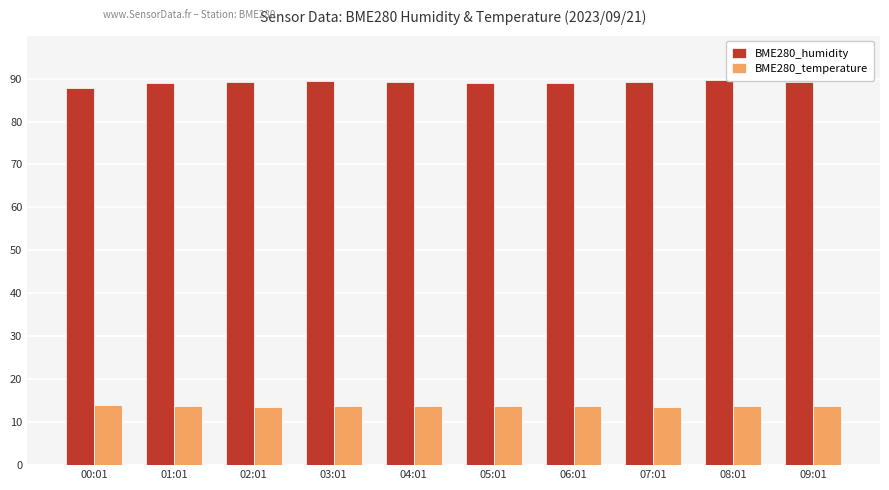

What is the average value of the BME280_temperature series?

13.7